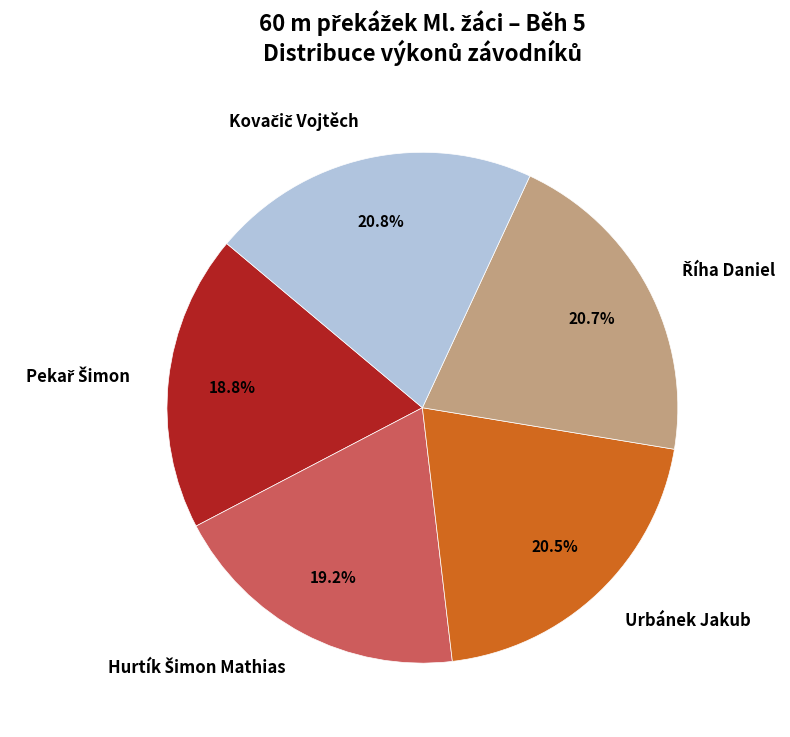

Is there a majority slice in this chart?

No